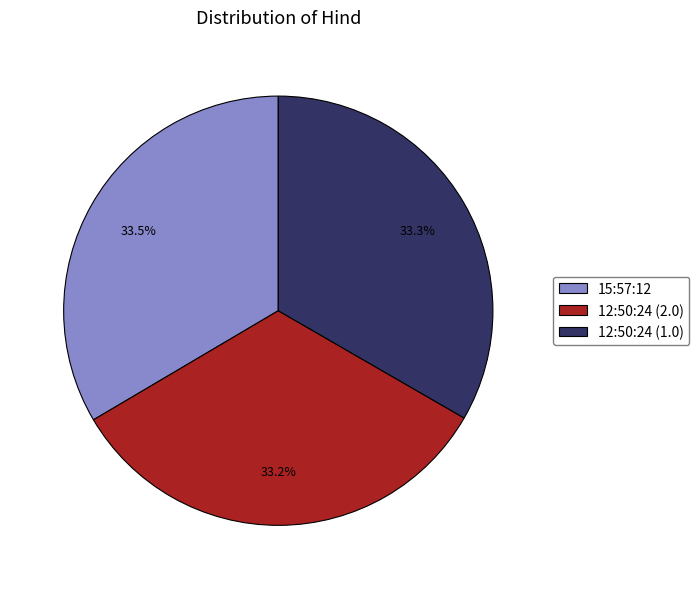

How many segments does this pie chart have?

3